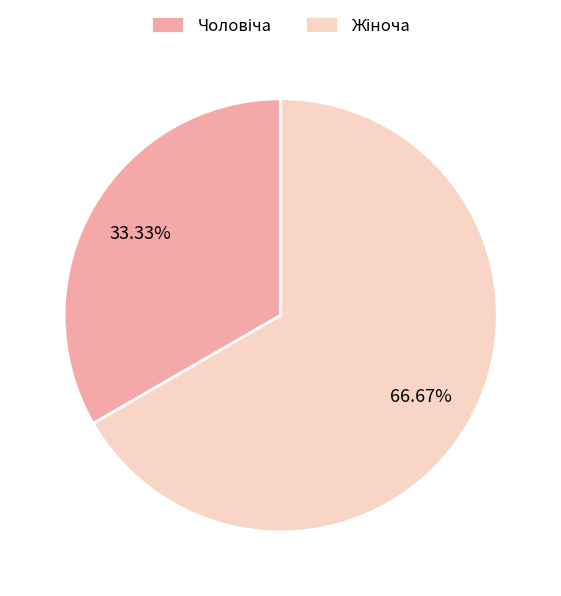

How many segments does this pie chart have?

2